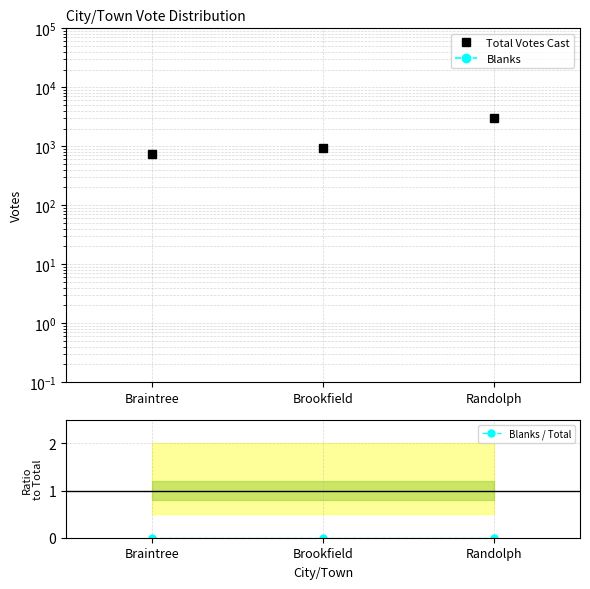

At which label does Total Votes Cast reach its peak?

Randolph